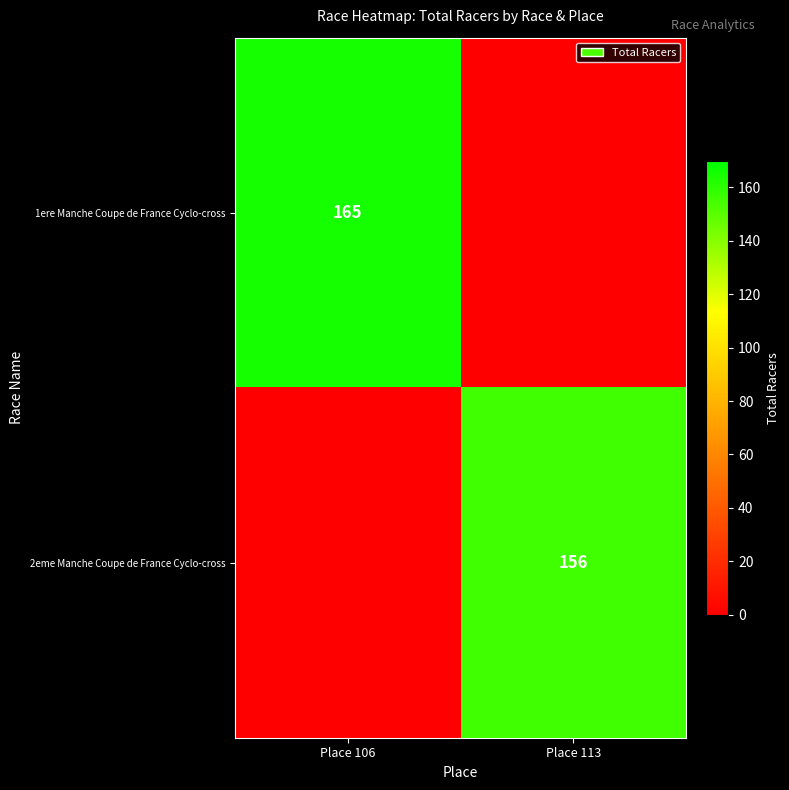

The value of 1ere Manche Coupe de France Cyclo-cross at Place 106 is 274. True or false?

False